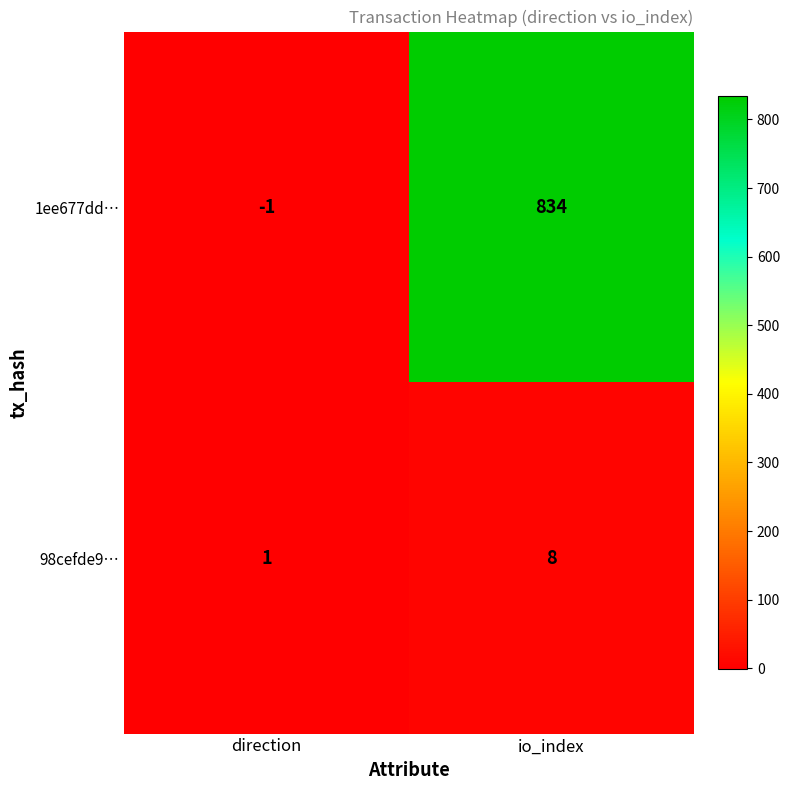

What is the sum of all 98cefde9… values?

9